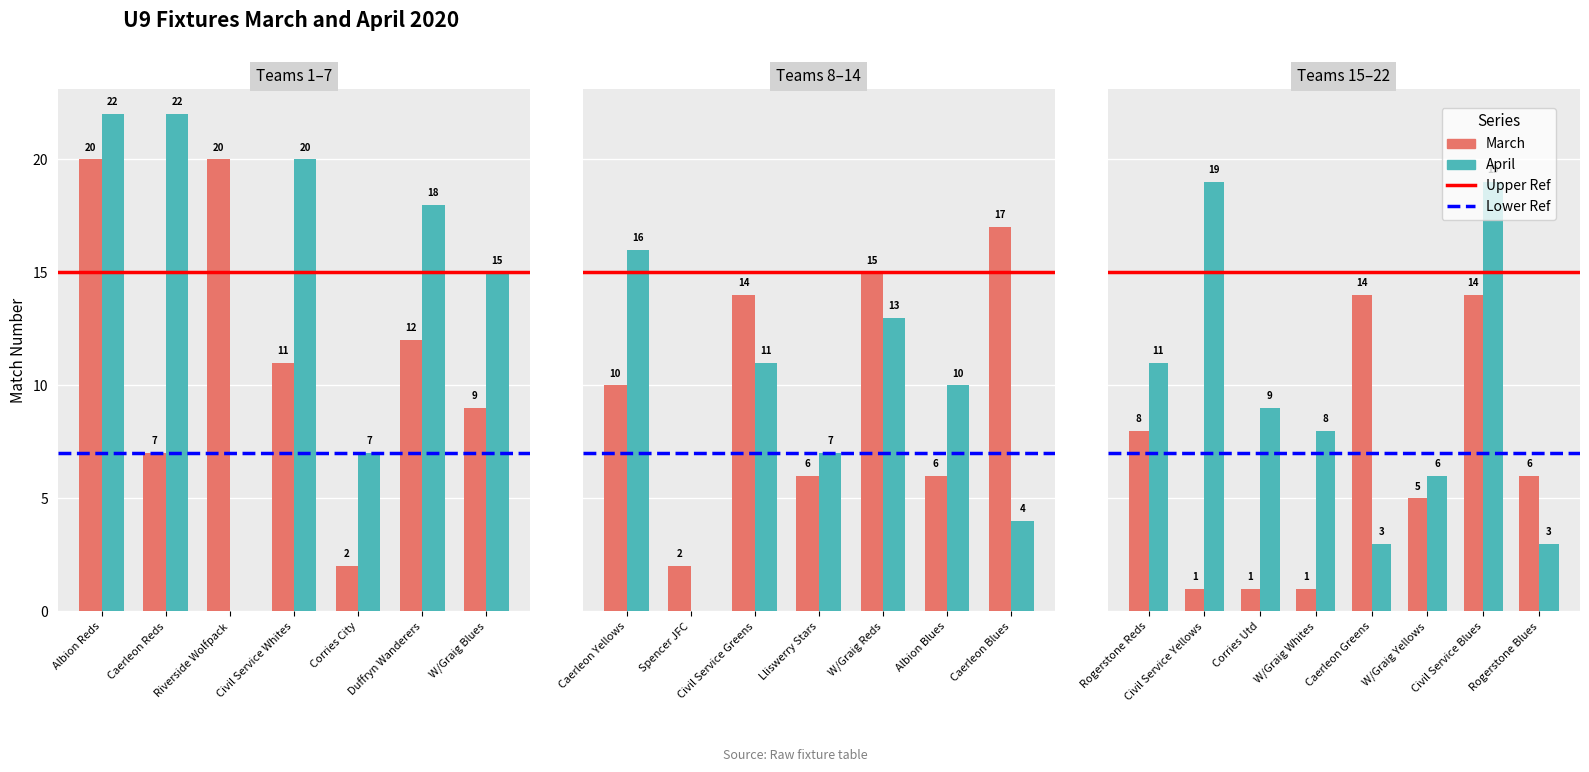

Is the value of March at Rogerstone Reds greater than the value of April at W/Graig Yellows?

Yes